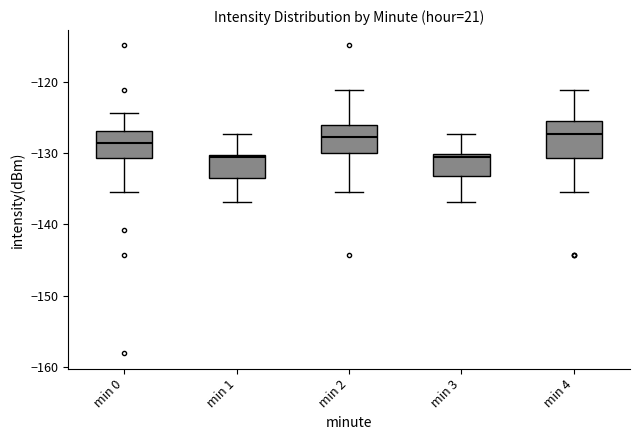

Where does the median line of the box for min 1 sit on the y-axis? The values are not printed on the chart, so give them approximately, as read against the axis.

-131